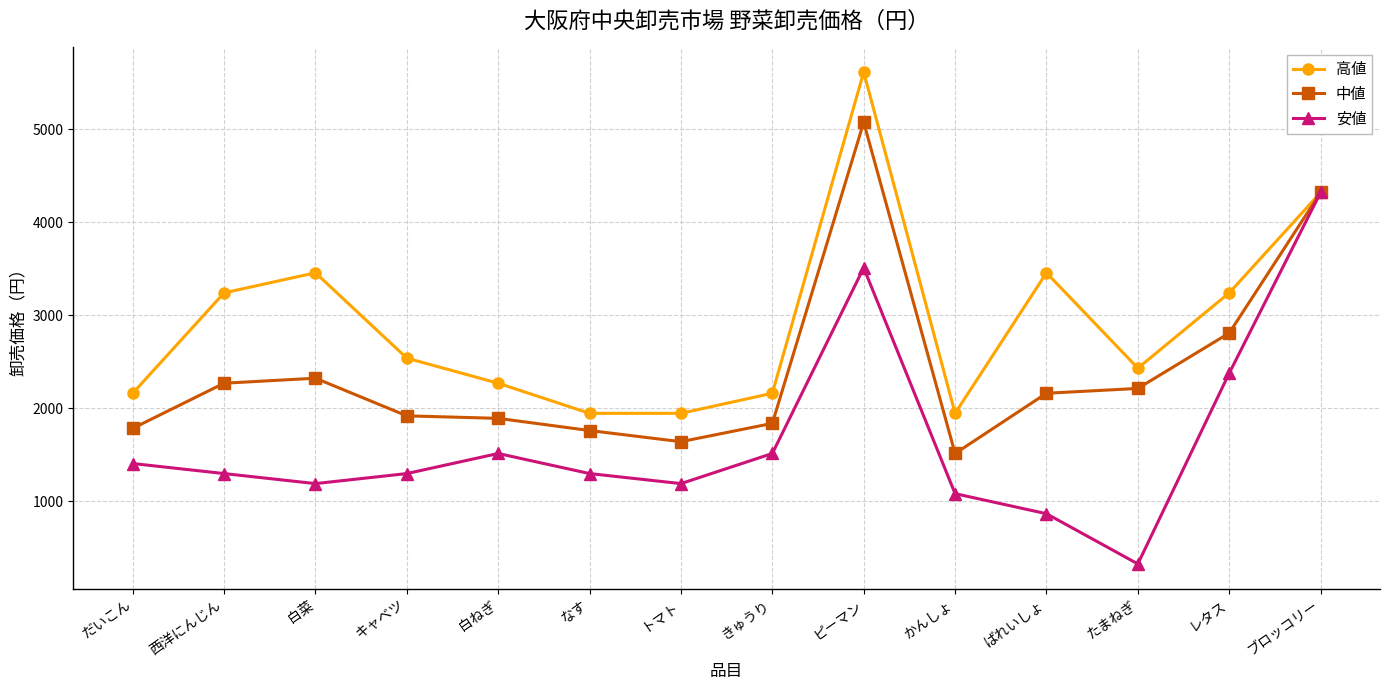

What is the value of the 高値 point at the 1st from the left?

2160